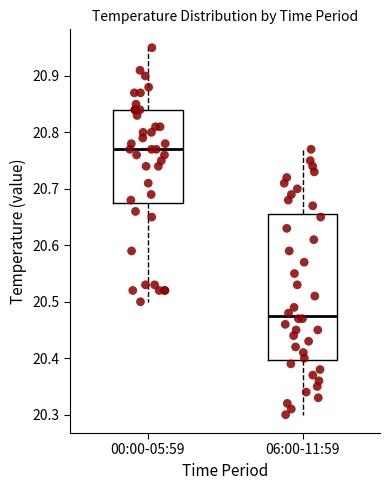

Which box is the tallest, from its lower edge to its upper edge?

06:00-11:59